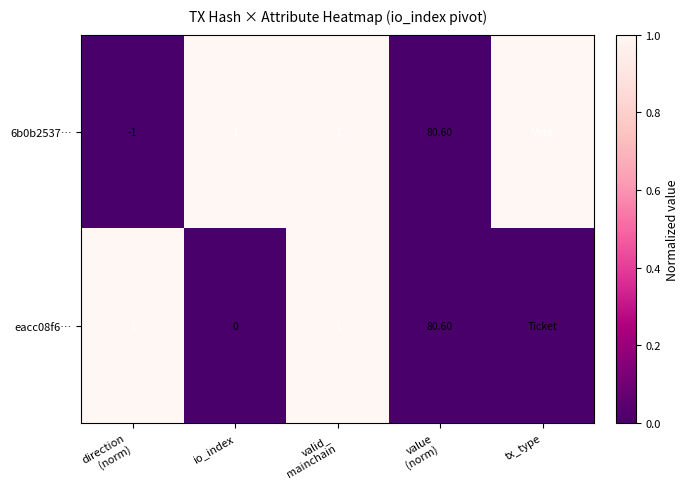

Rank the series by their maximum value, from highest to lowest.

6b0b2537…, eacc08f6…